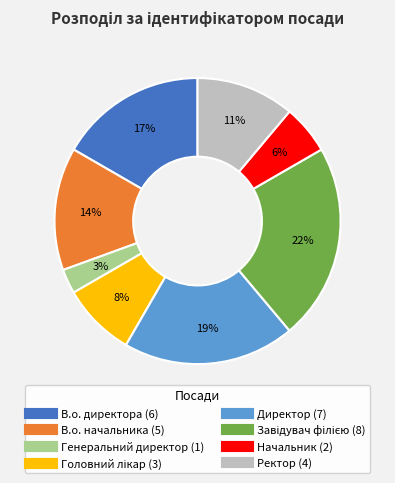

Which category has the smallest portion of the pie?

Генеральний директор